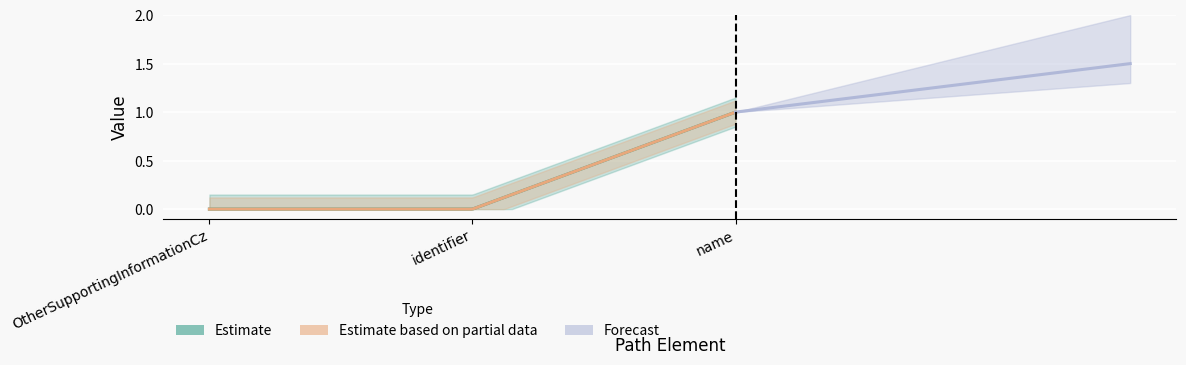

The Base Min series shows 0 at OtherSupportingInformationCz.identifier. True or false?

True